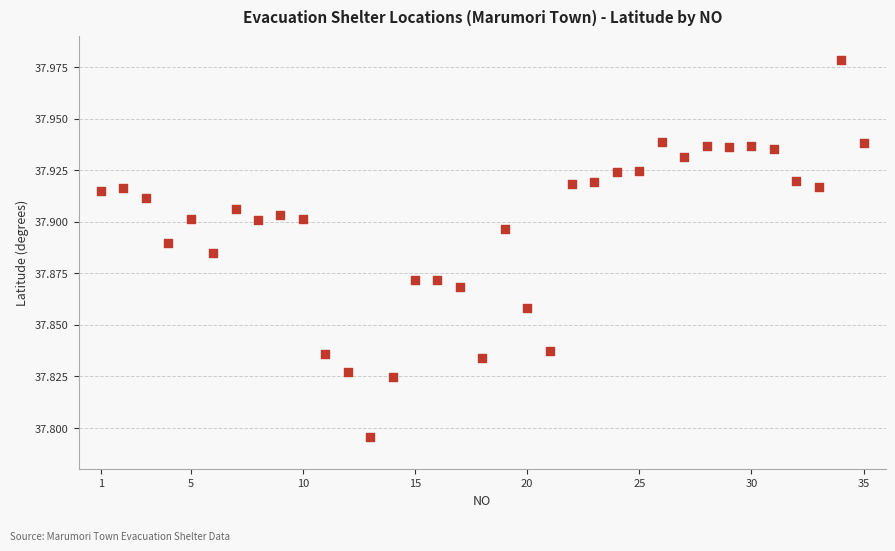

What is the range of X values (max minus min)?

34.0